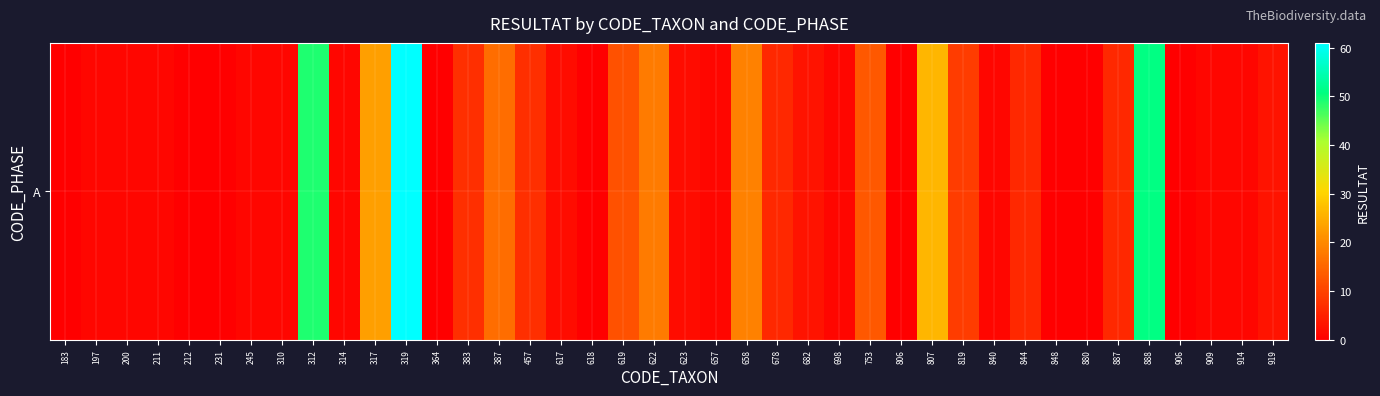

What is the greatest value displayed?

61